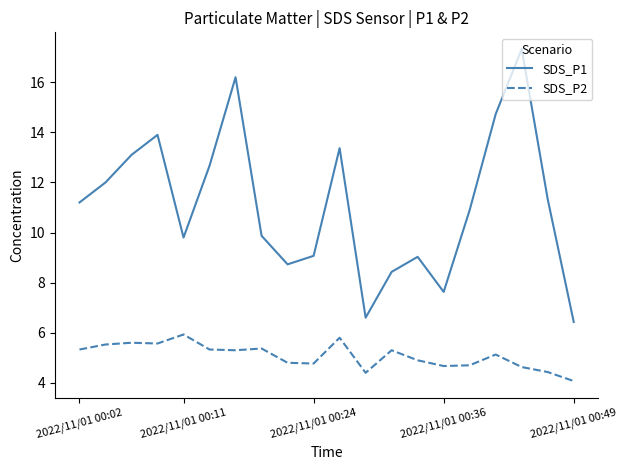

Which series has the largest range (max minus min)?

SDS_P1